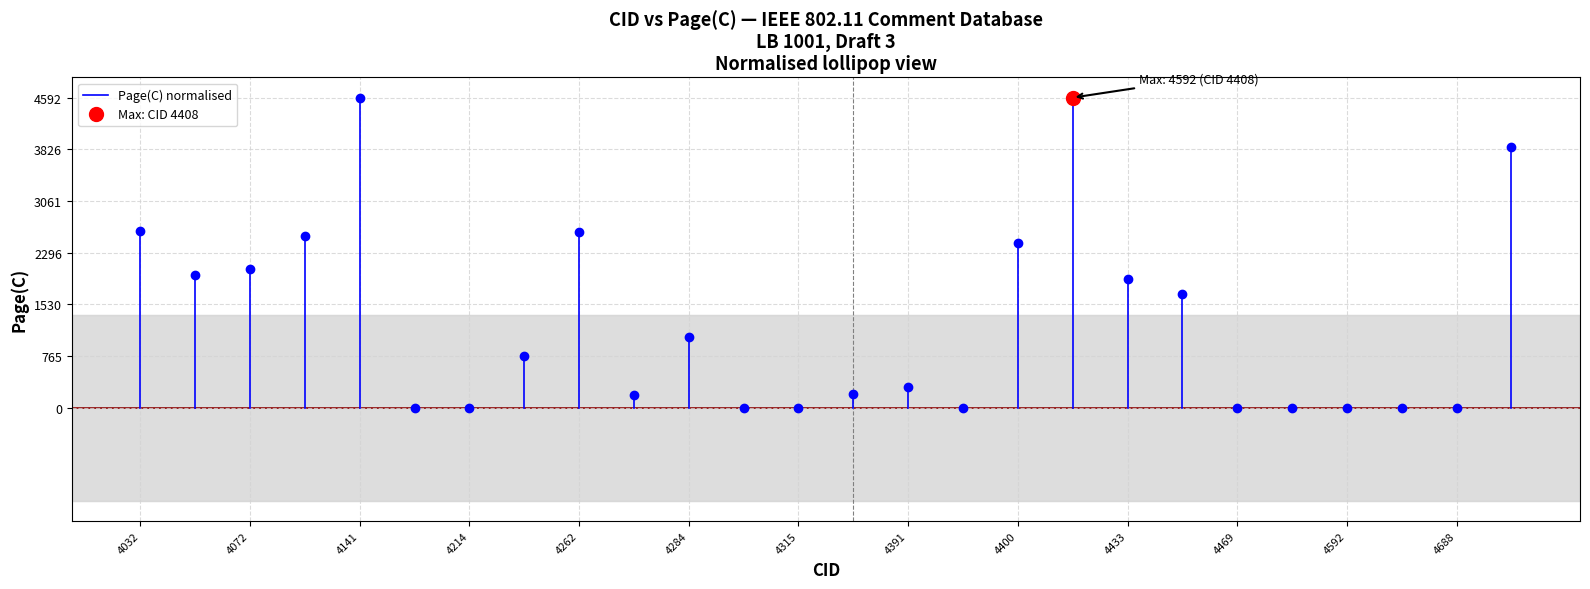

What is the average value?

0.3